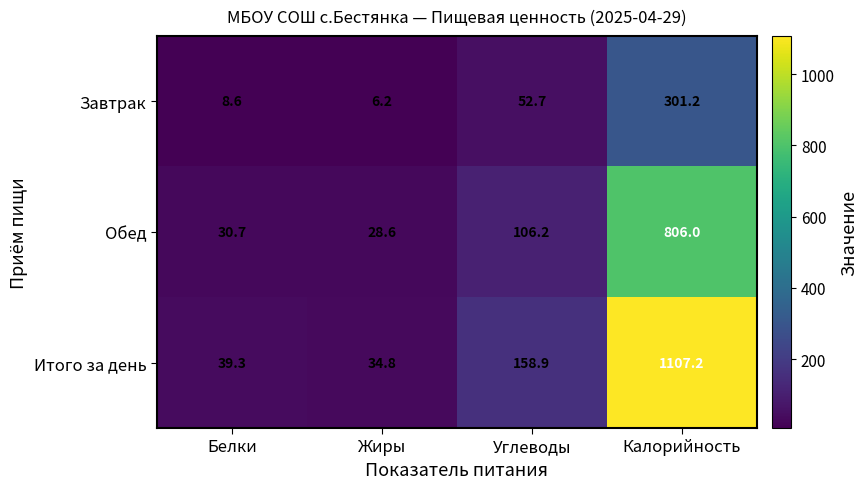

True or false: Итого за день has a value of 39.3 at Белки.

True